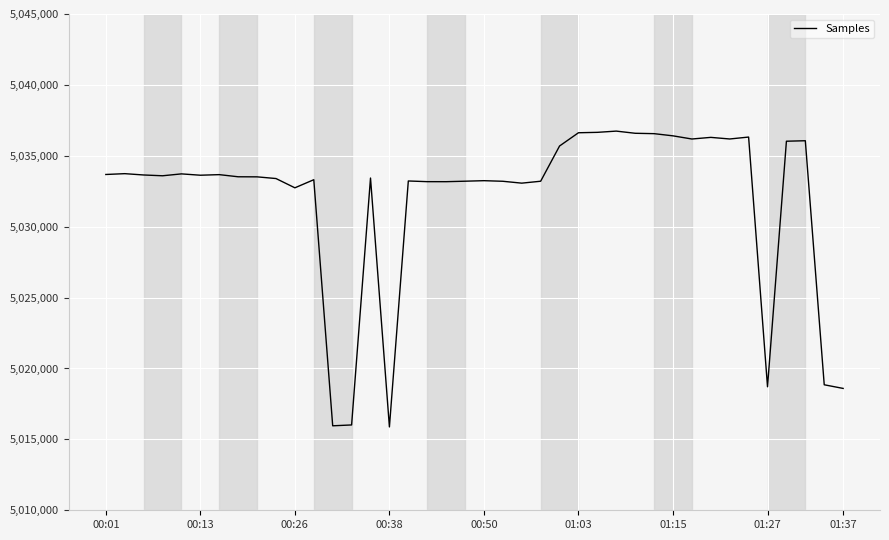

What is the difference between the maximum and minimum values?

20863